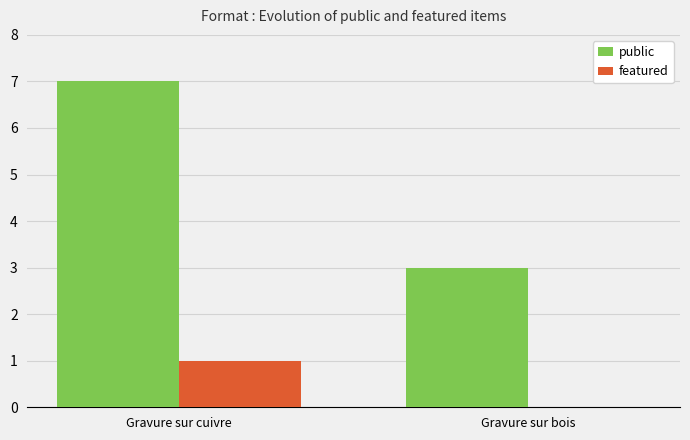

What is the sum of the featured values at Gravure sur bois and Gravure sur cuivre?

1